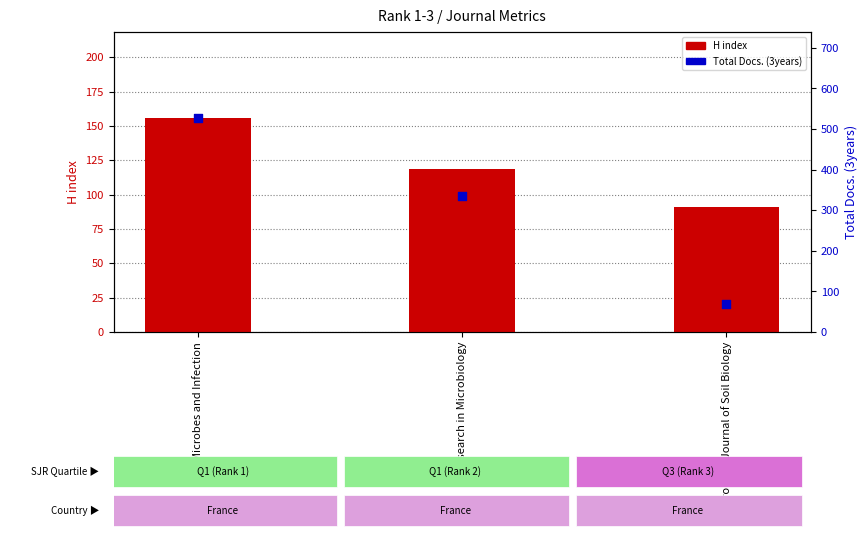

Is the value of H index at European Journal of Soil Biology greater than the value of Total Docs. (3years) at European Journal of Soil Biology?

Yes